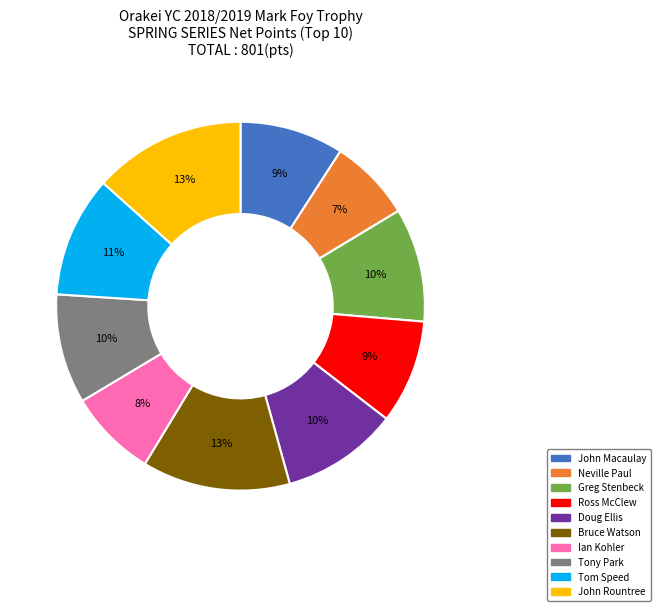

Is it true that Doug Ellis is 10% of the pie?

True